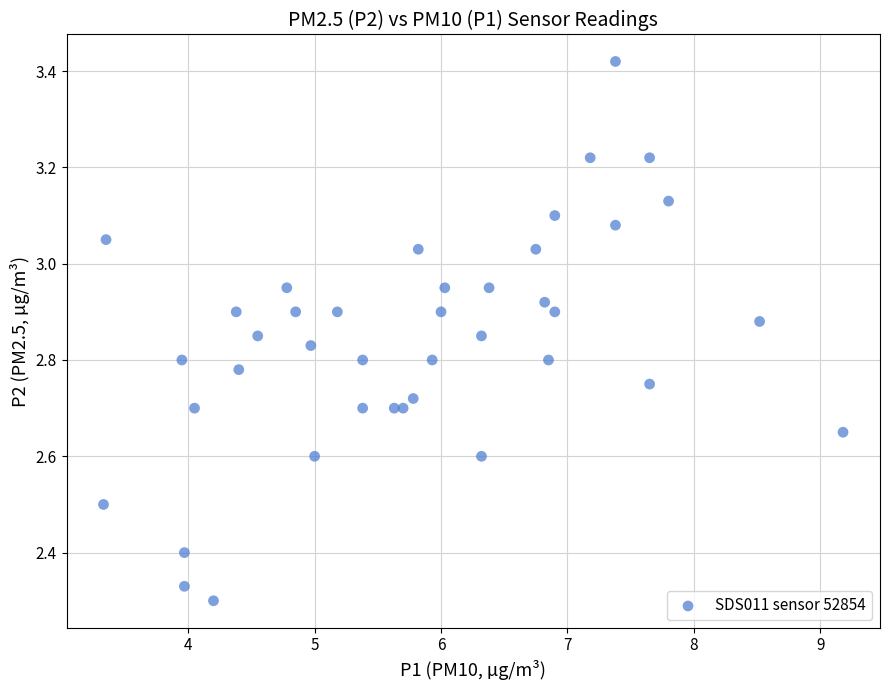

What is the range of Y values (max minus min)?

1.1